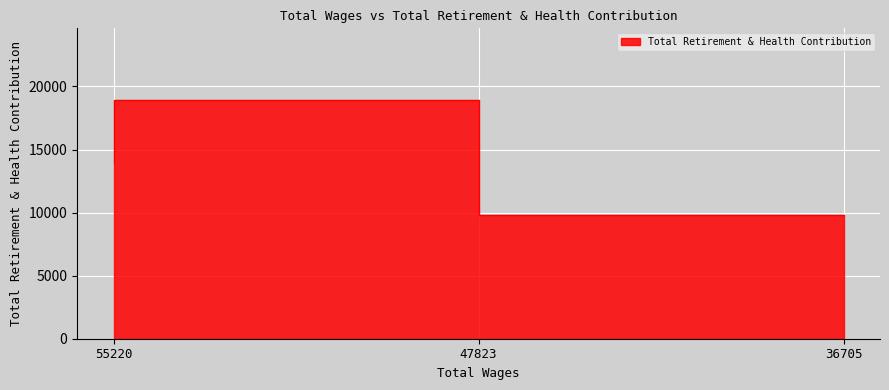

The value at 47823.0 is 28369. True or false?

False